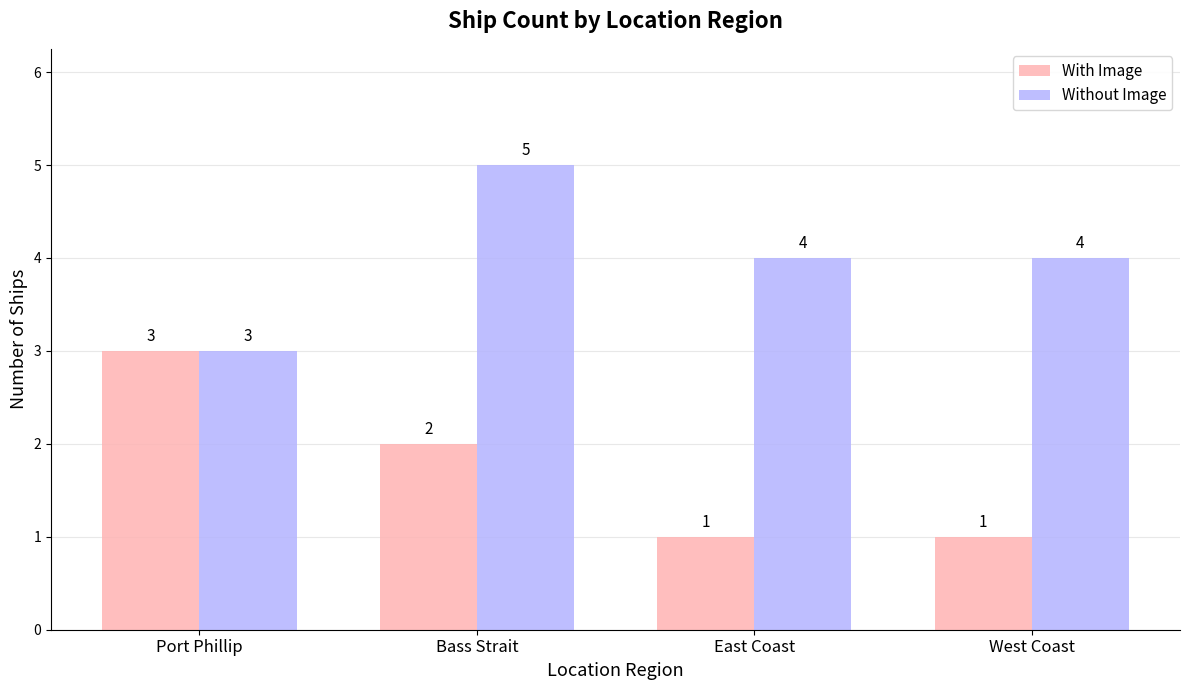

What is the label of the 1st bar from the left?

Port Phillip